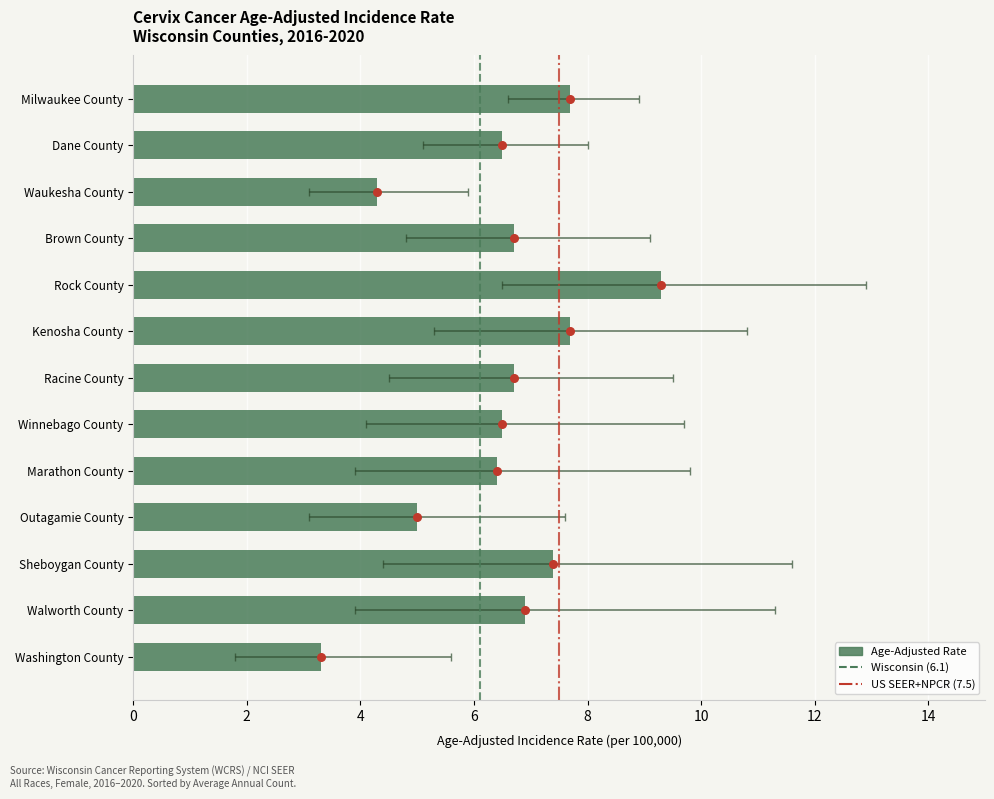

Approximately how many times larger is the value at Racine County compared to Waukesha County?

1.6